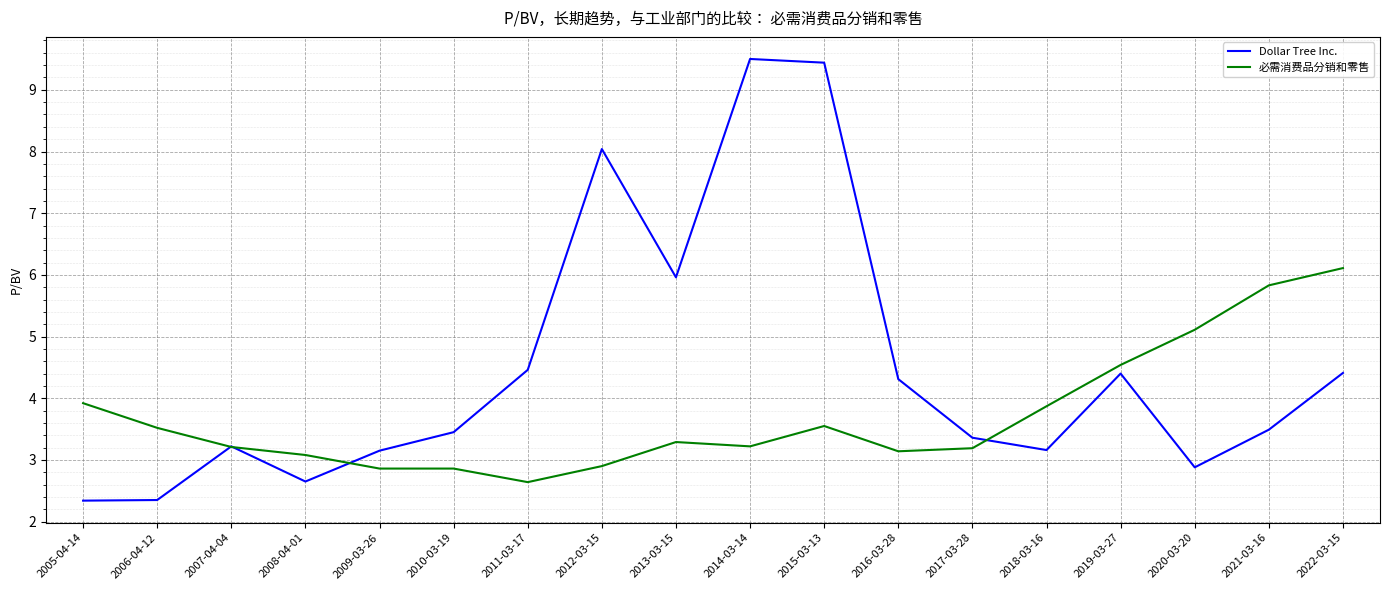

What is the average value of the 必需消费品分销和零售 series?

3.7